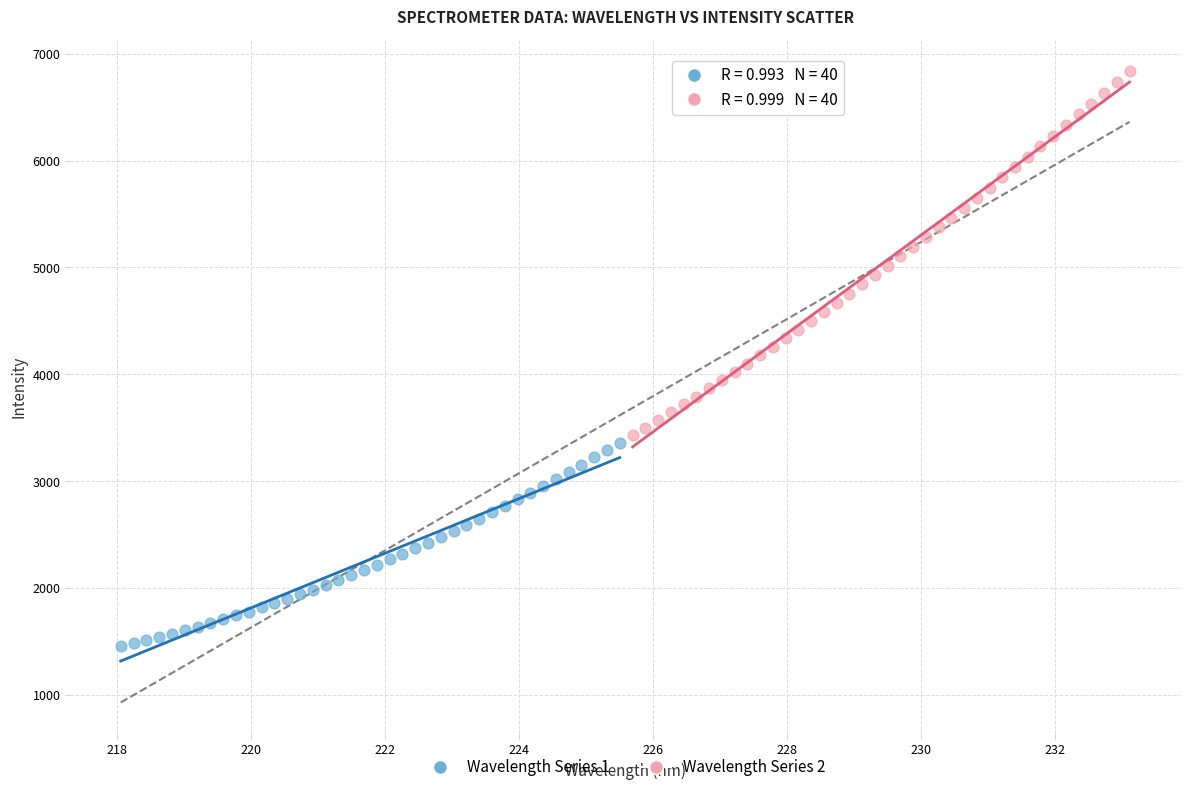

Which series has the widest spread of Y values?

Wavelength Series 2